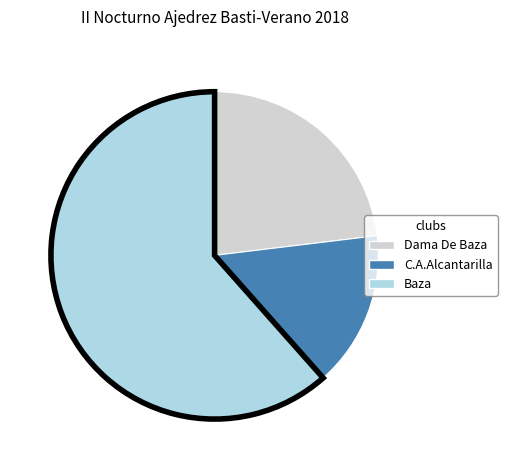

Combined, do Baza and Dama De Baza account for over 50%?

Yes